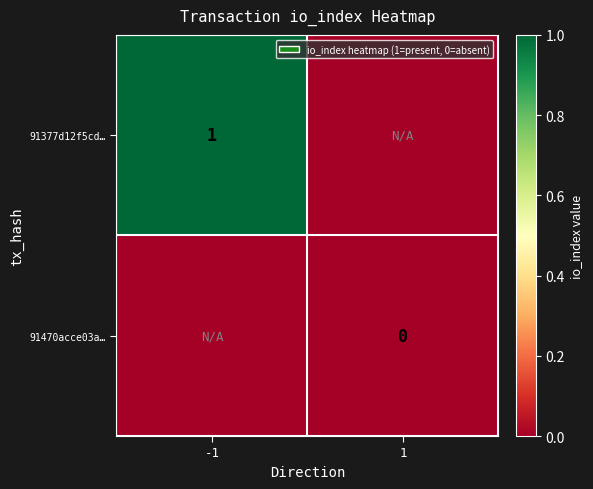

The value of 91377d12f5cd… at -1 is 1. True or false?

True